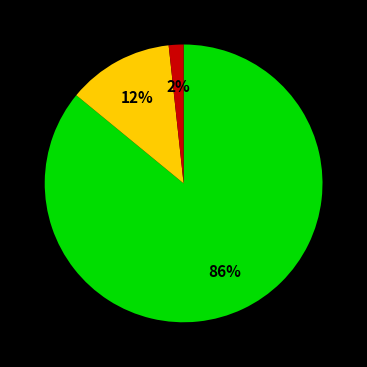

Is there any slice that represents more than half of the pie?

Yes